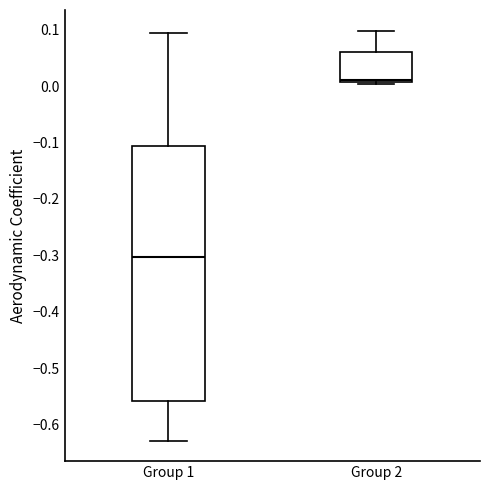

Which box is the tallest, from its lower edge to its upper edge?

Group 1